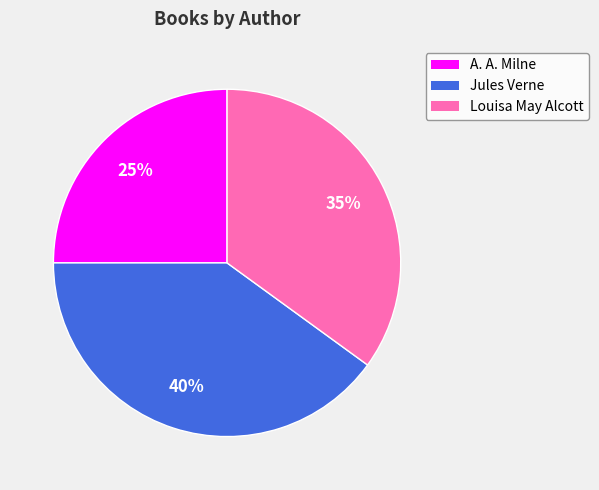

To the nearest percent, what is the difference between the largest and smallest slice percentages?

15%